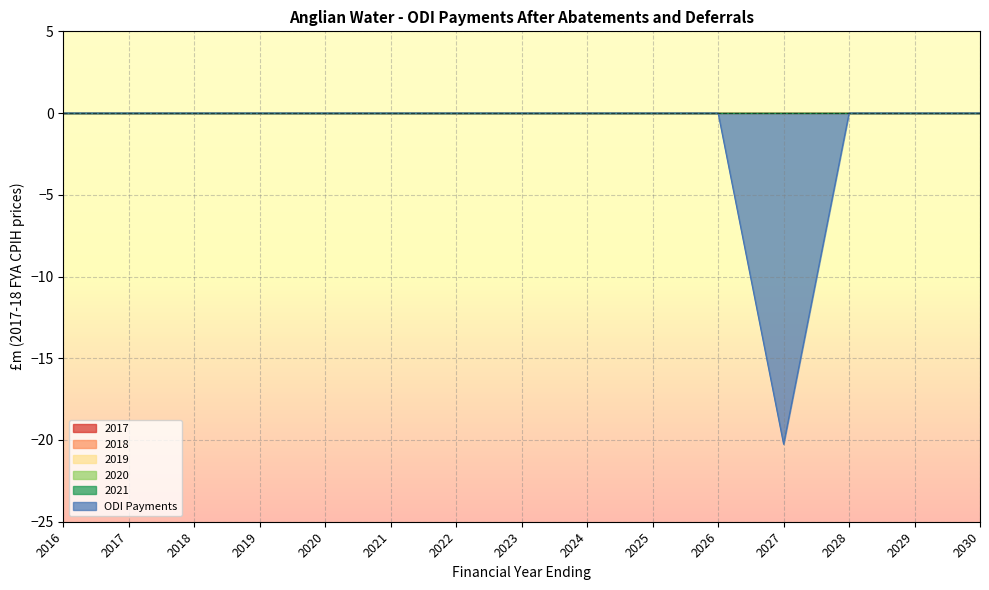

Is the value of 2018 at 2020 greater than the value of 2019 at 2017?

No